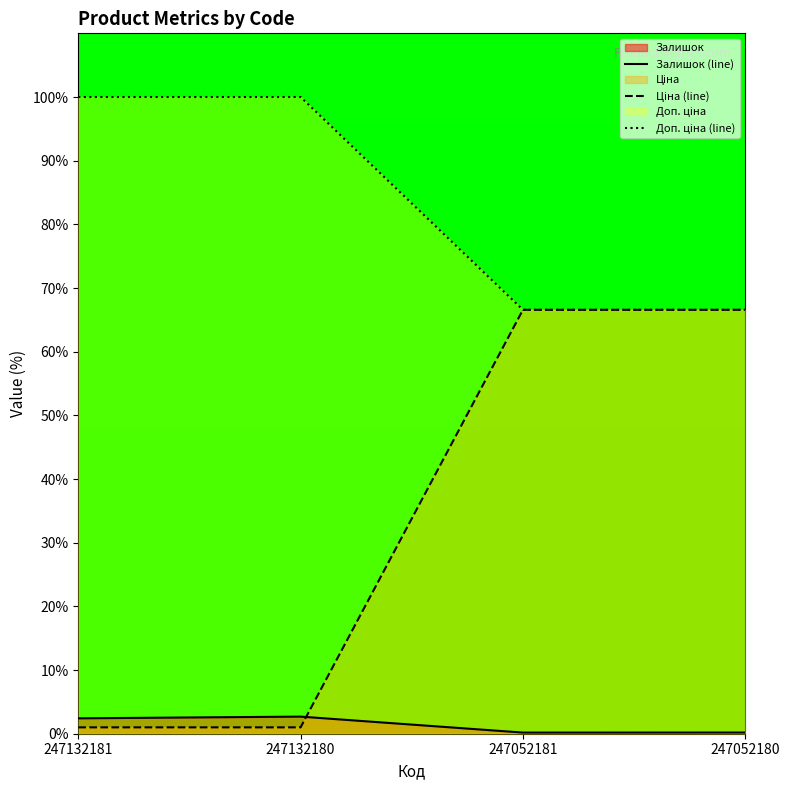

Does the chart display data point markers on the line(s)?

No